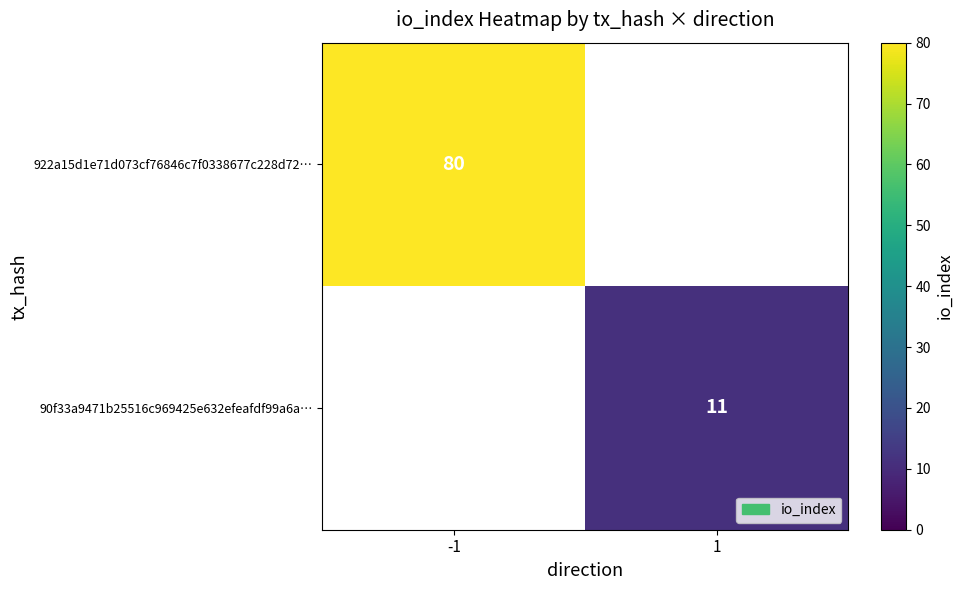

Is it true that 922a15d1e71d073cf76846c7f0338677c228d72… equals 123.3 at -1?

False